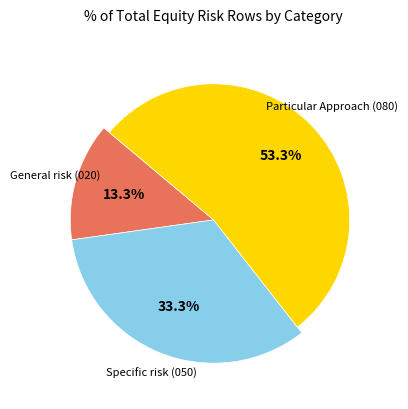

Does General risk account for over 50% of the chart?

No